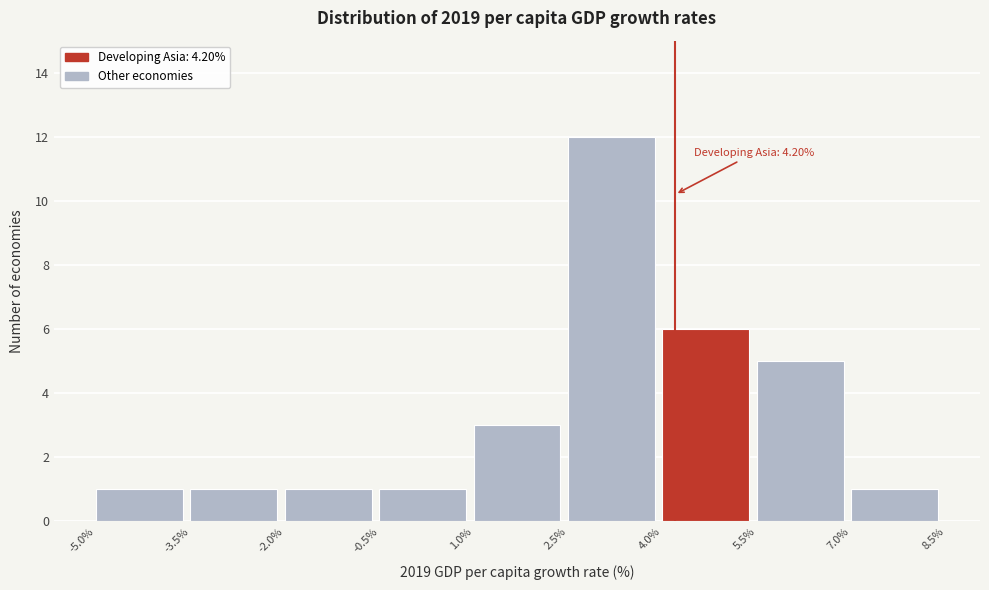

Over which range of the x-axis is the bar tallest?

2.5% to 4.0%